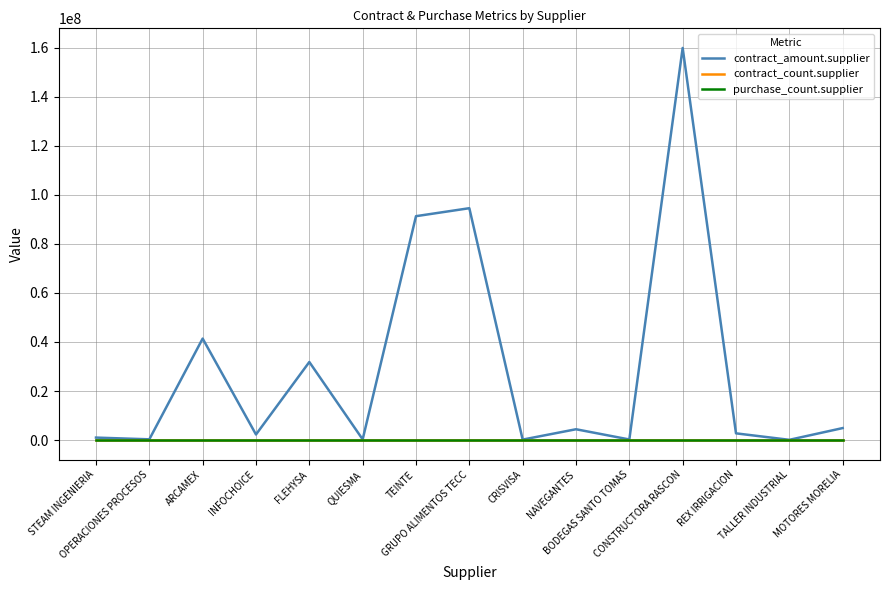

Does the chart have visible grid lines?

Yes